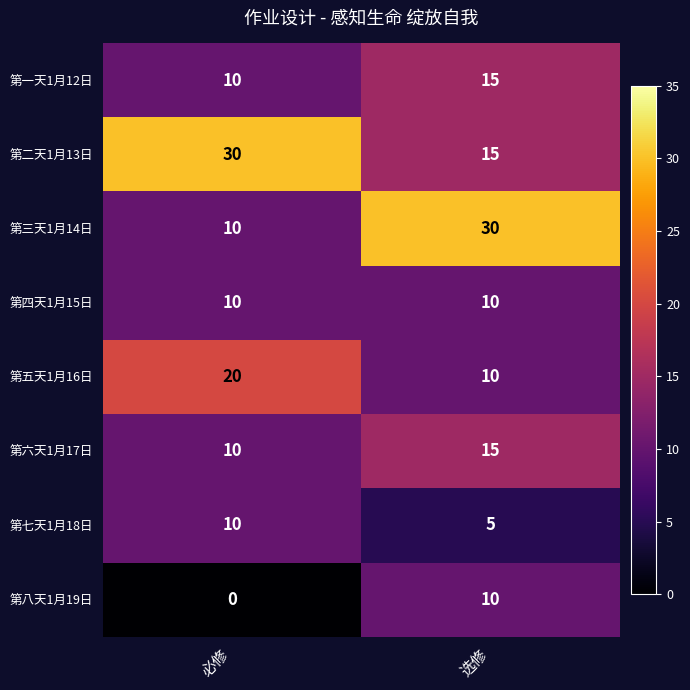

What is the difference between the 第三天1月14日 values at 必修 and 选修?

20